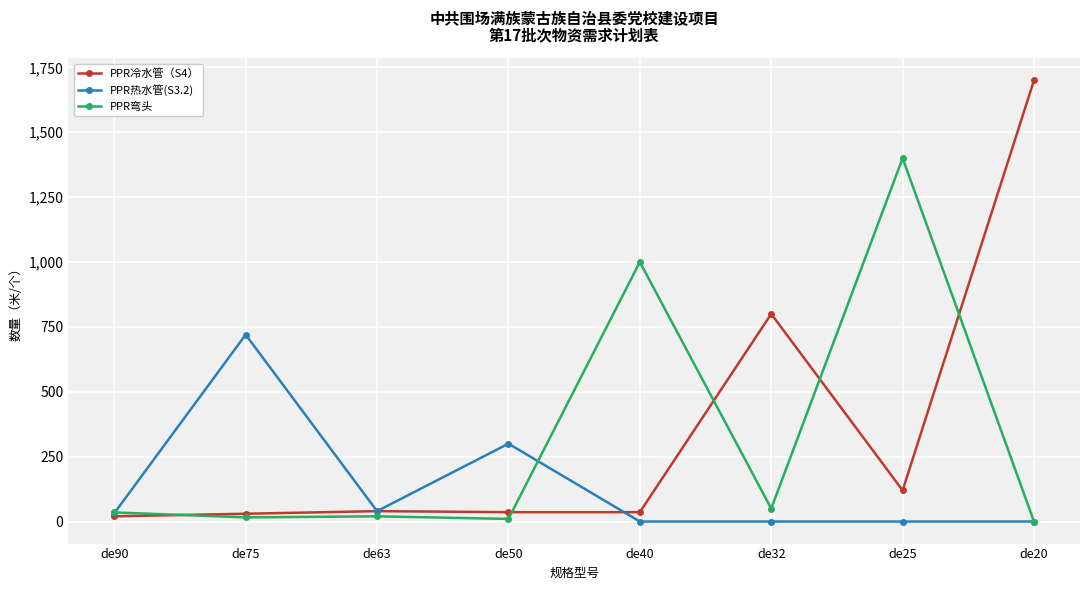

What is the highest value of the PPR弯头 series?

1400